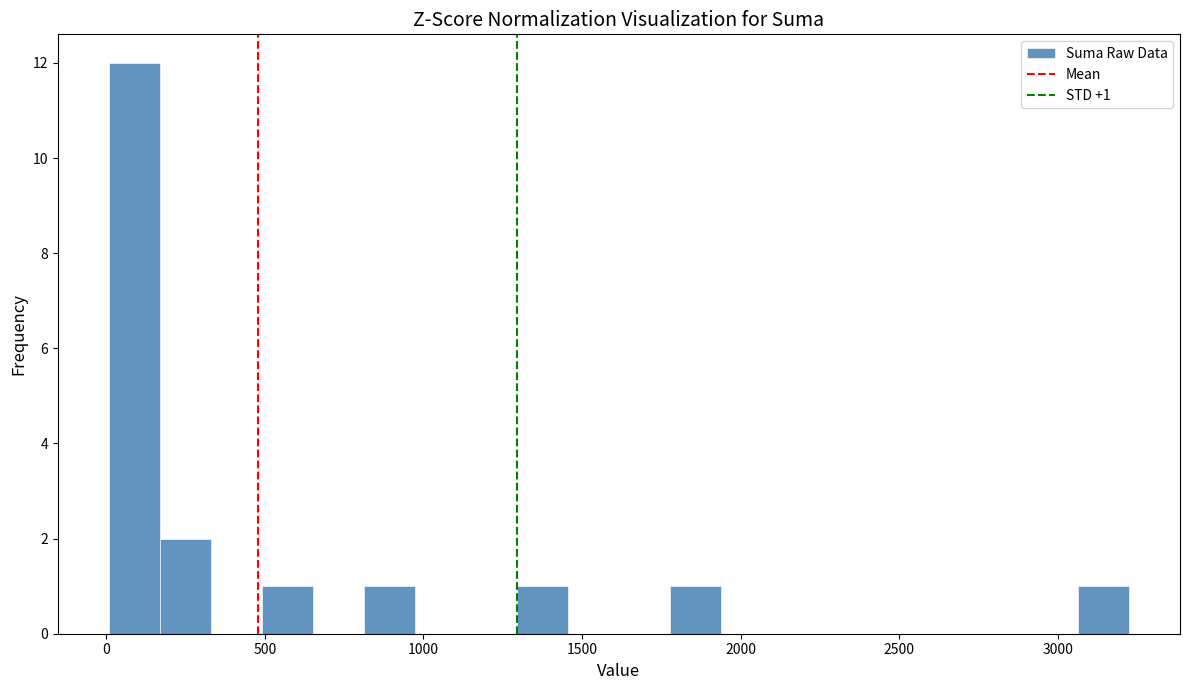

Read against the x-axis, roughly where is the centre of the tallest bar?

100